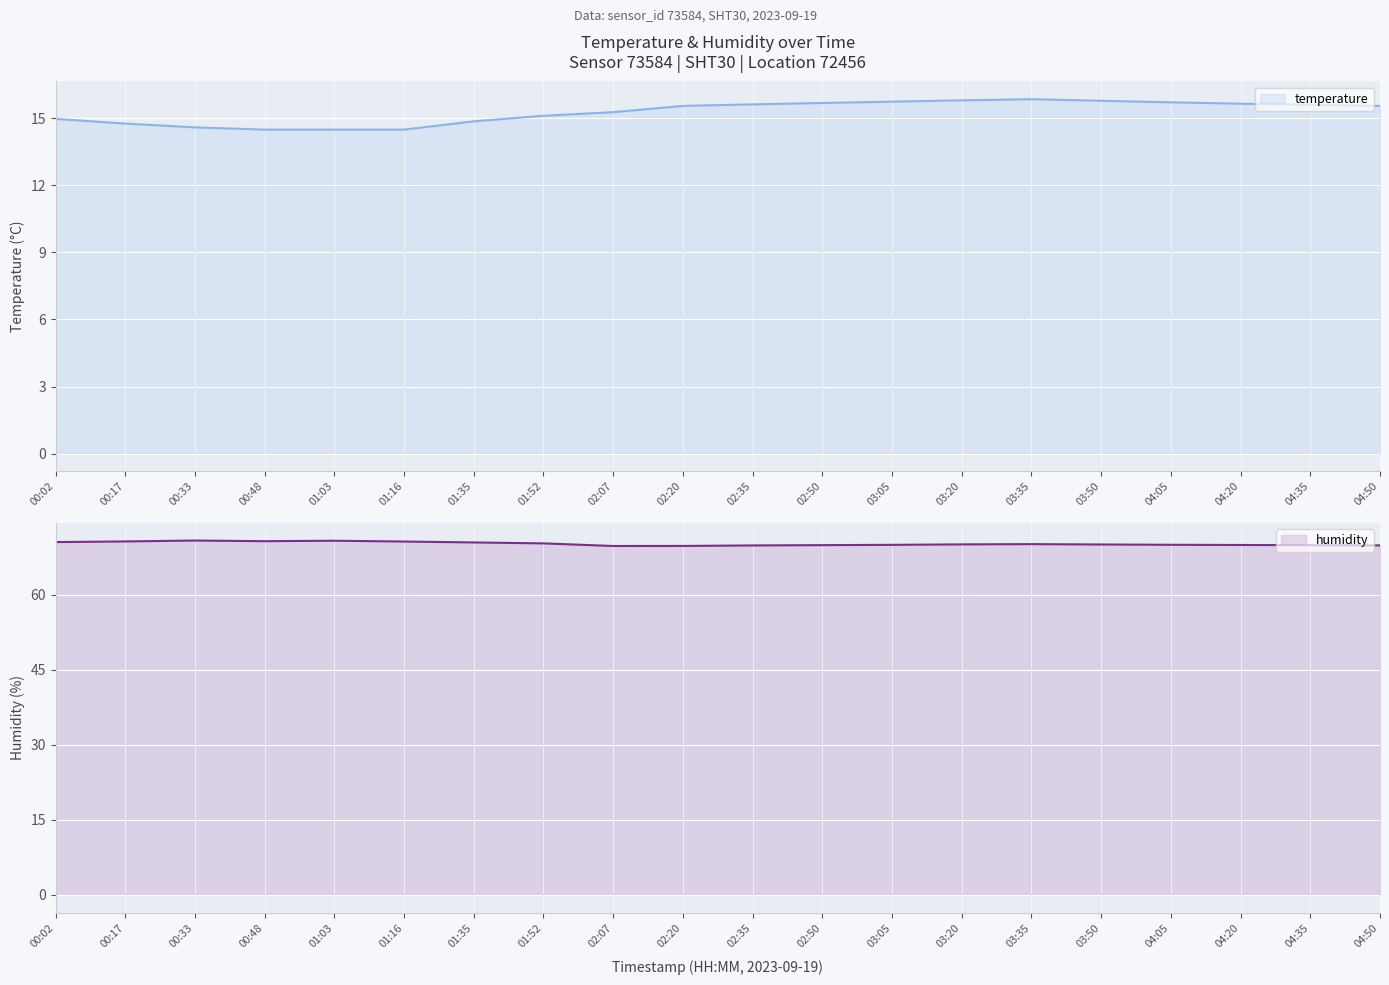

Which label corresponds to the smallest value in the chart?

00:48